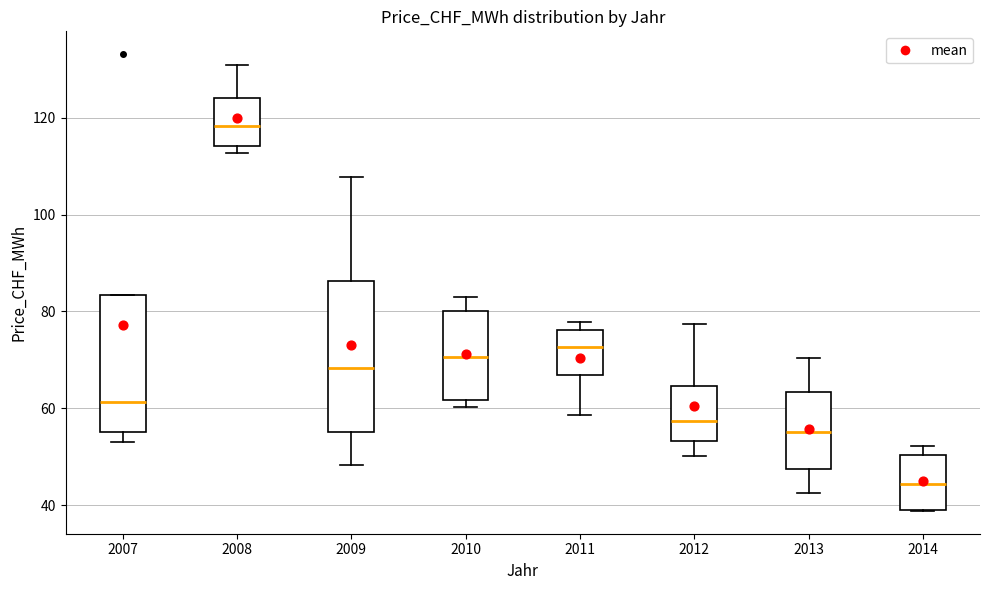

Reading left to right, transcribe this box plot: for each box, give where its median line is, the range the box spans, and where its two whiskers end, as read against the y-axis. The values are not printed on the chart, so give them approximately, as read against the axis.

2007: median 62, box 56 to 84, whiskers 54 to 84
2008: median 118, box 114 to 124, whiskers 112 to 130
2009: median 68, box 56 to 86, whiskers 48 to 108
2010: median 70, box 62 to 80, whiskers 60 to 82
2011: median 72, box 66 to 76, whiskers 58 to 78
2012: median 58, box 54 to 64, whiskers 50 to 78
2013: median 56, box 48 to 64, whiskers 42 to 70
2014: median 44, box 38 to 50, whiskers 38 to 52